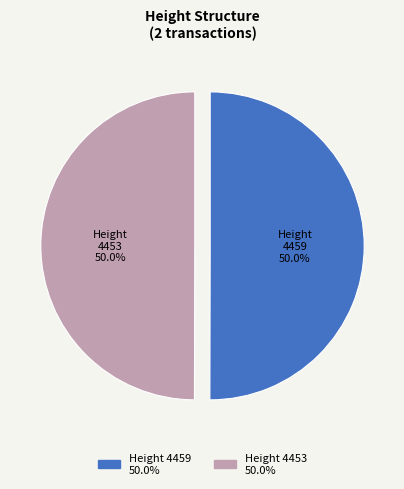

What is the ratio of the value at Height 4453 to the value at Height 4459?

1.0